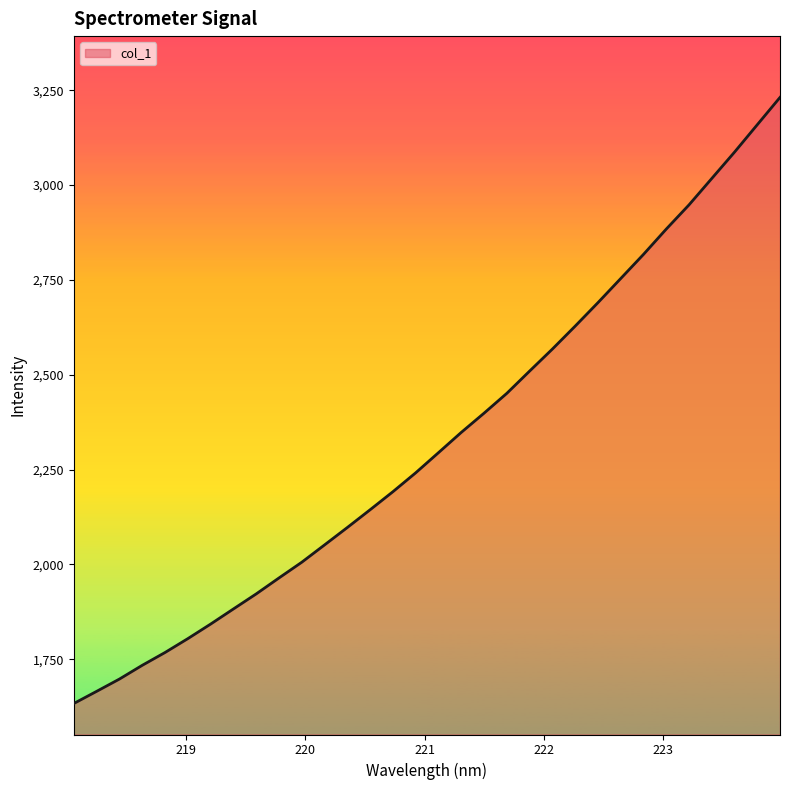

What is the difference between the maximum and minimum values?

1597.6